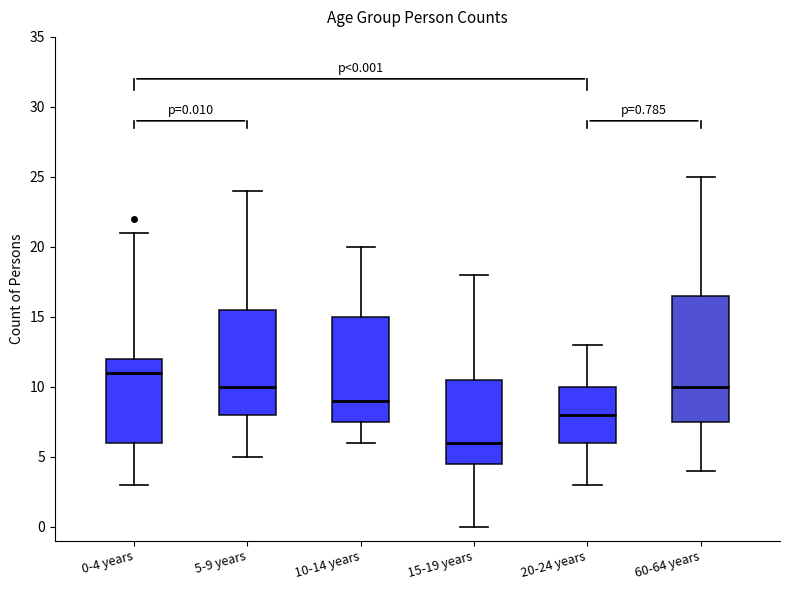

Which box's median line is the lowest?

15-19 years